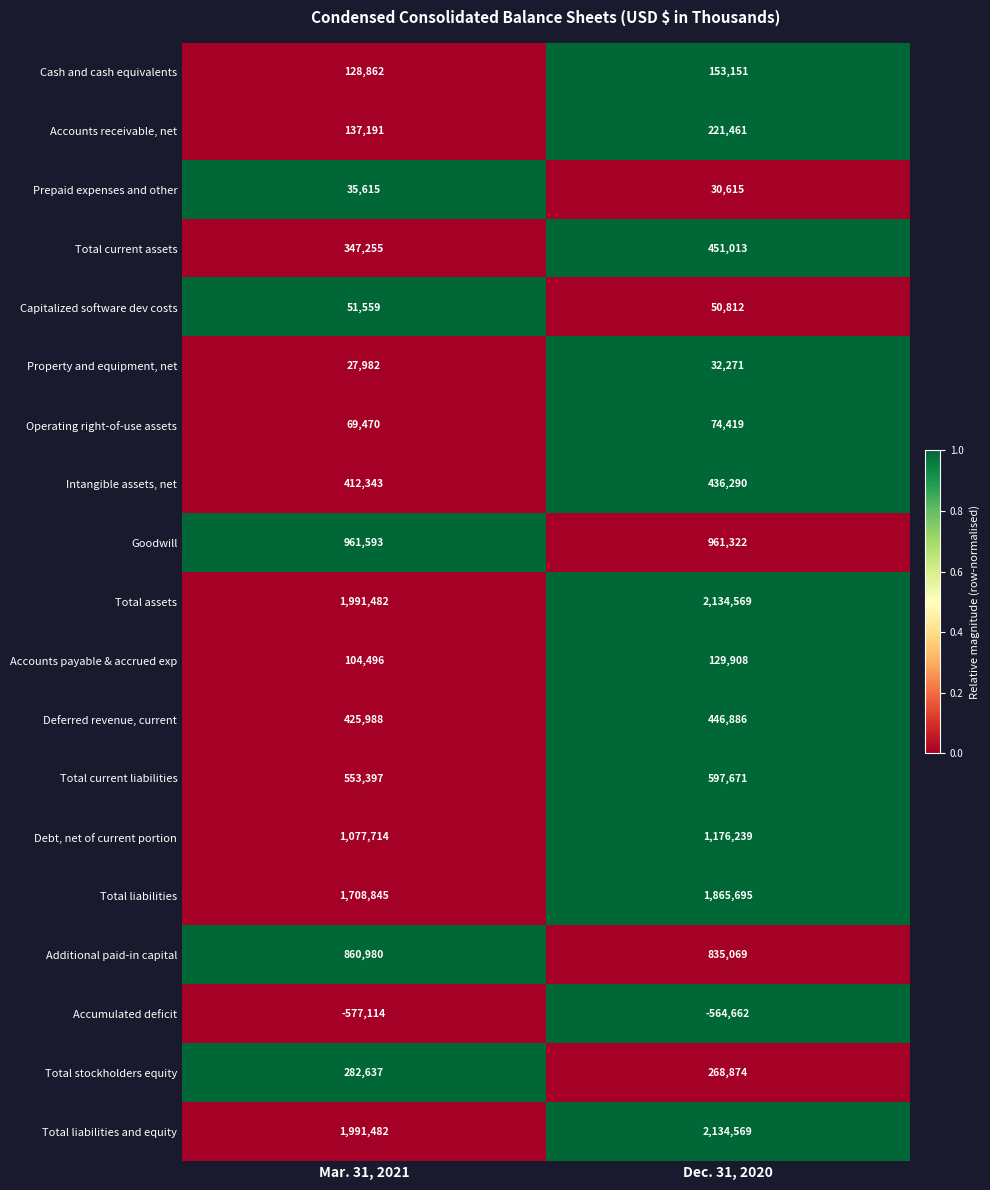

How many categories are shown in the chart?

2